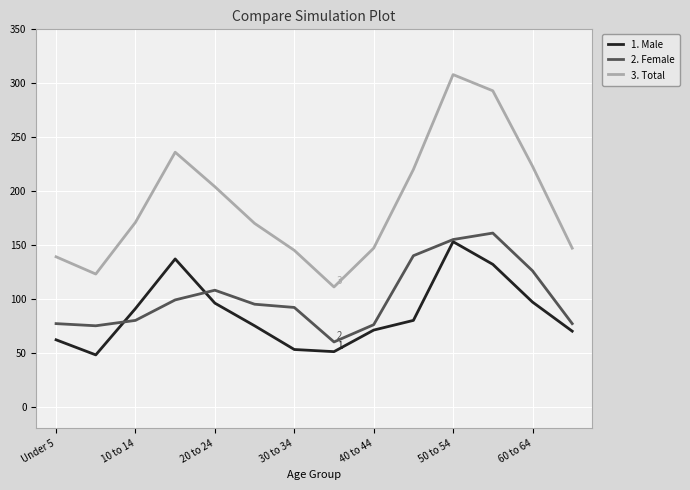

What is the smallest value displayed?

48